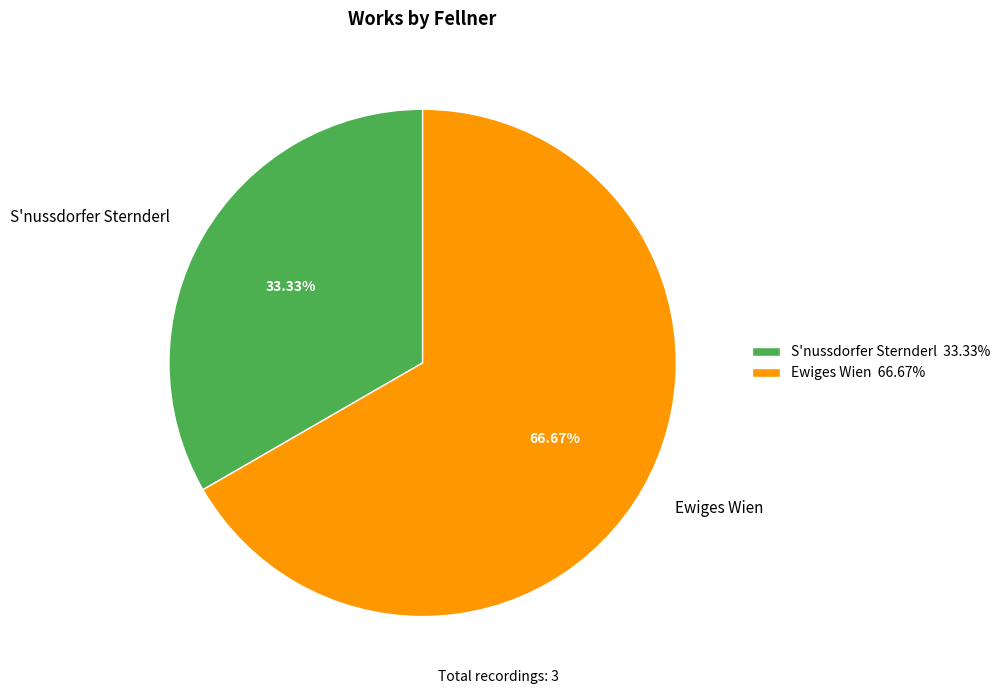

To the nearest percent, what is the combined percentage of S'nussdorfer Sternderl and Ewiges Wien?

100%